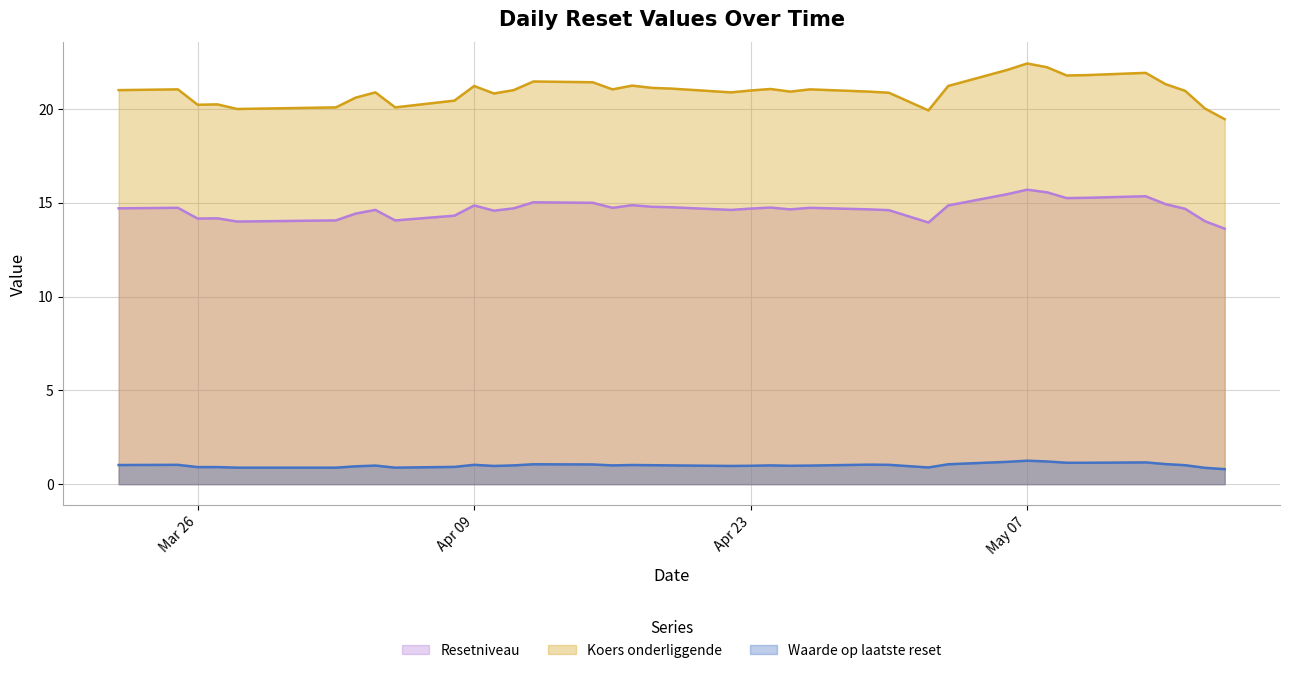

Count the number of data series in this chart.

3